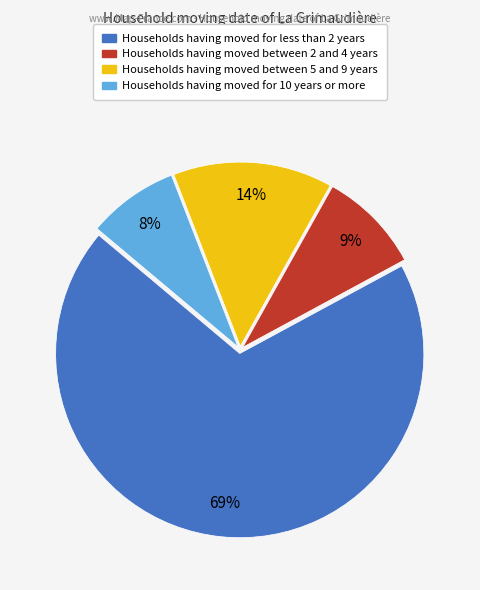

To the nearest percent, what is the average slice percentage?

25%